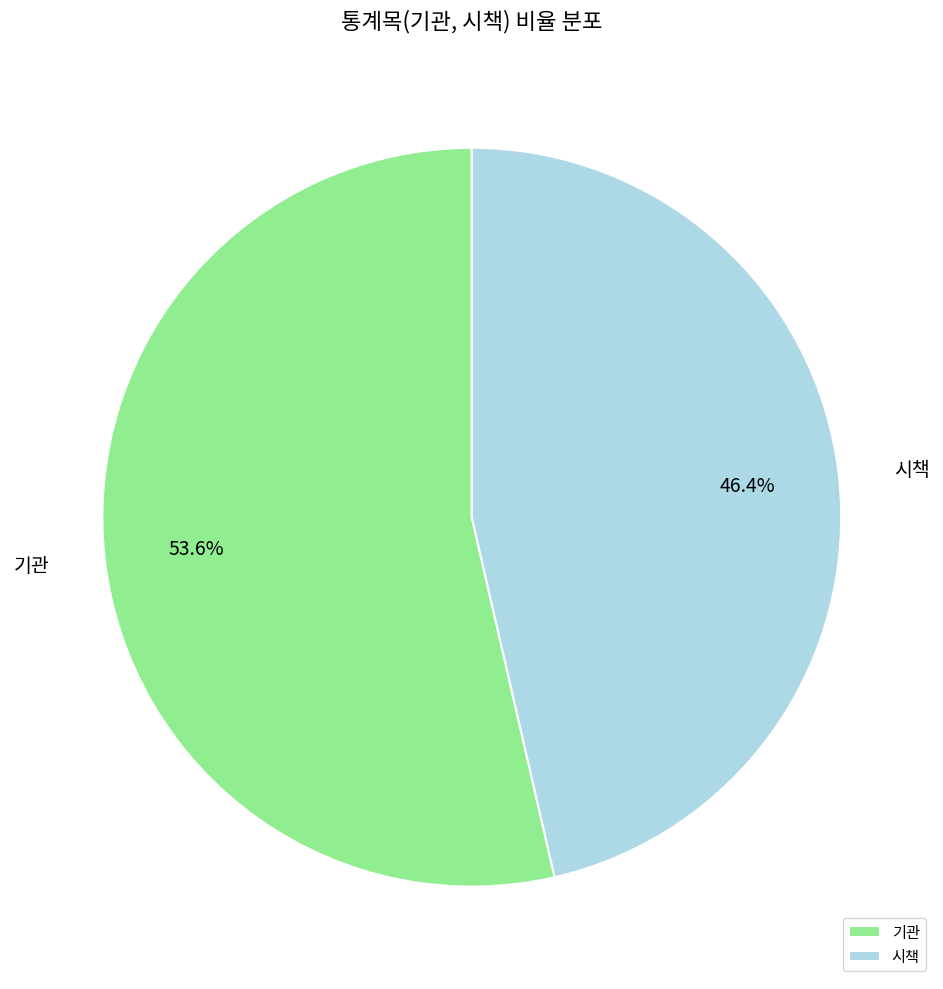

Combined, do 기관 and 시책 account for over 50%?

Yes